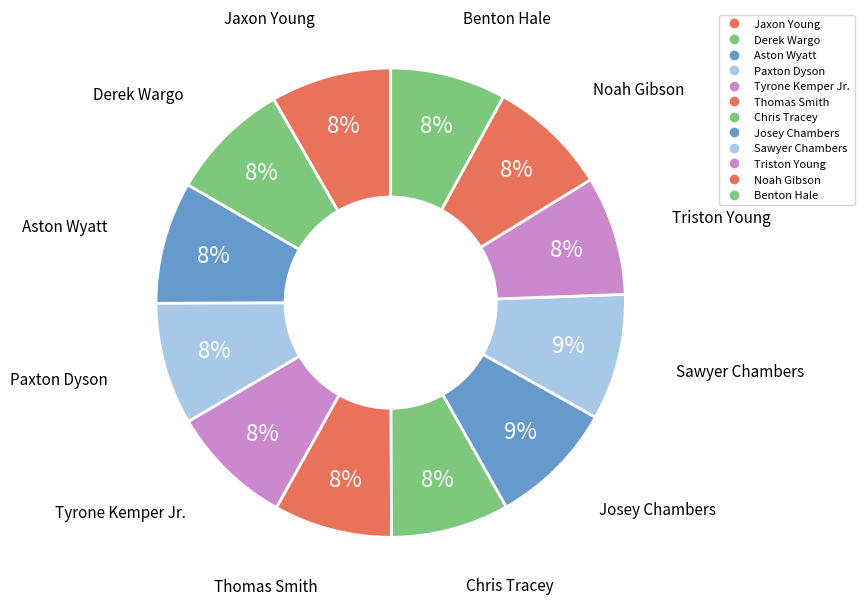

To the nearest percent, what portion does Chris Tracey represent?

8%